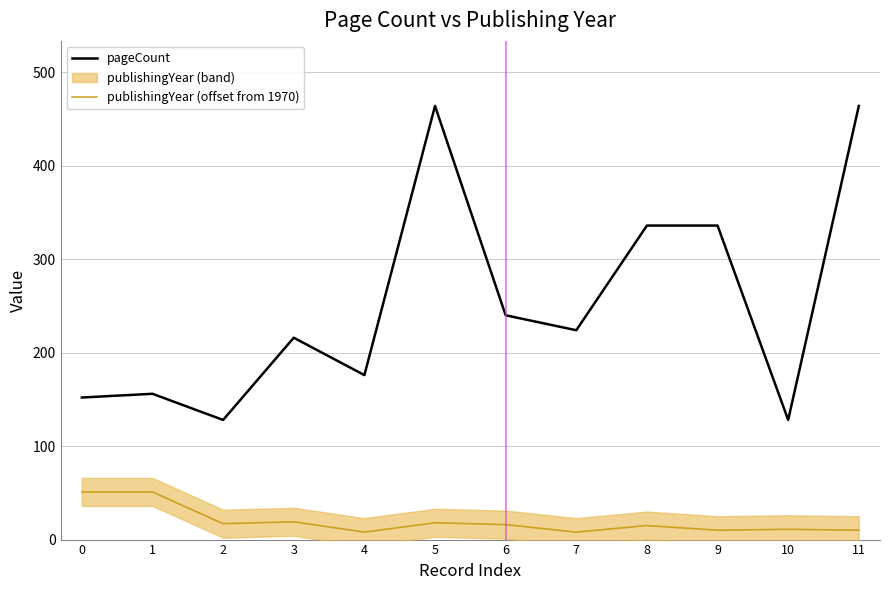

At how many categories does at least one series exceed 109?

12